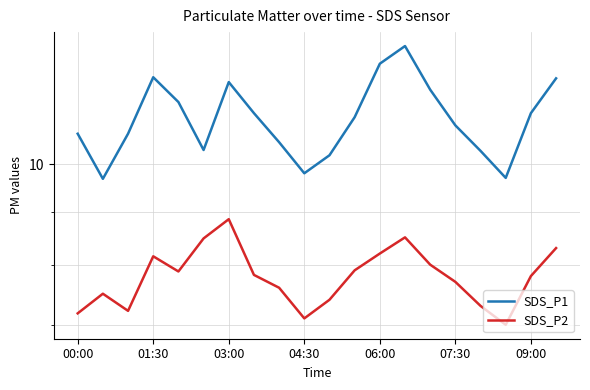

How many interior local peaks does the SDS_P2 series have?

4